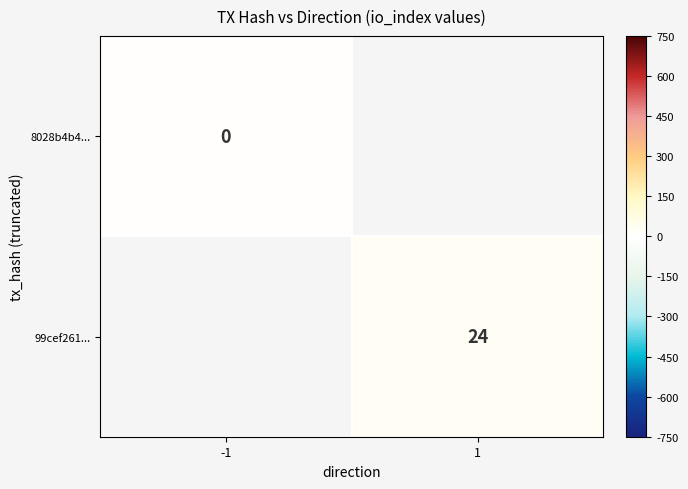

The 99cef261... series shows 24 at 1. True or false?

True